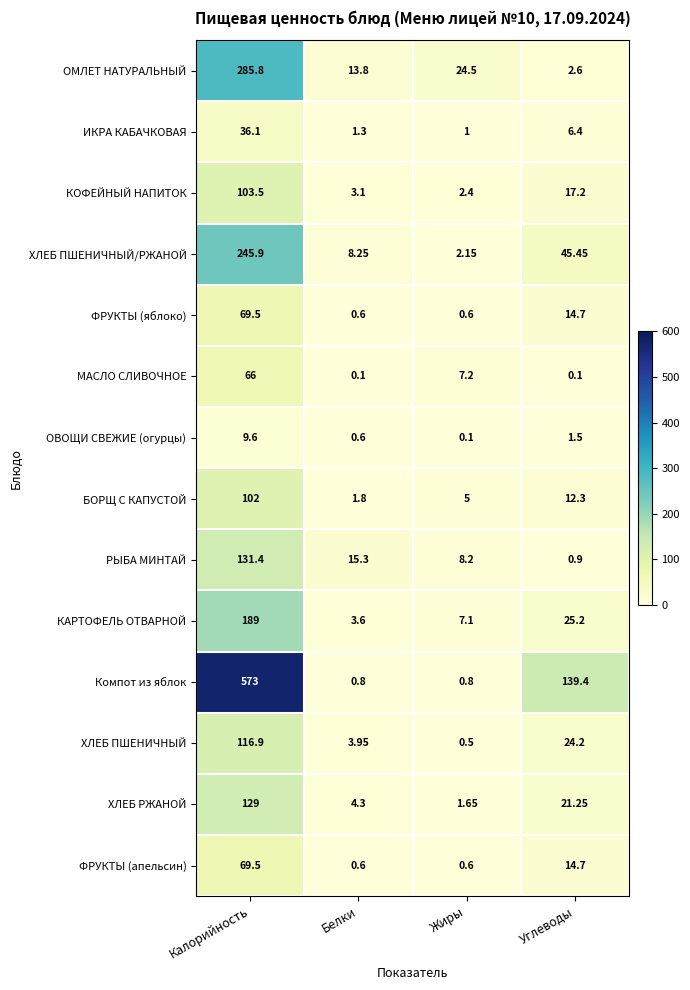

Is the value of РЫБА МИНТАЙ at Углеводы greater than the value of ХЛЕБ ПШЕНИЧНЫЙ at Жиры?

Yes